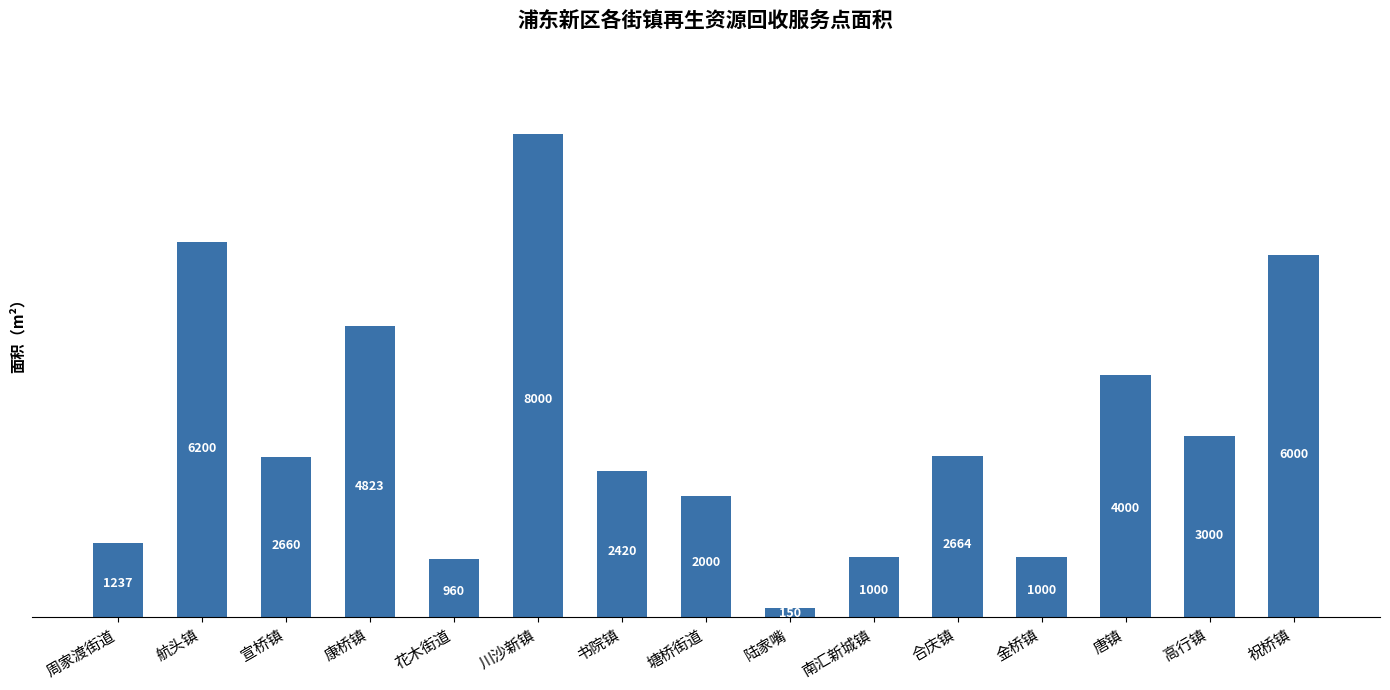

What is the difference between the values at 书院镇 and 南汇新城镇?

1420